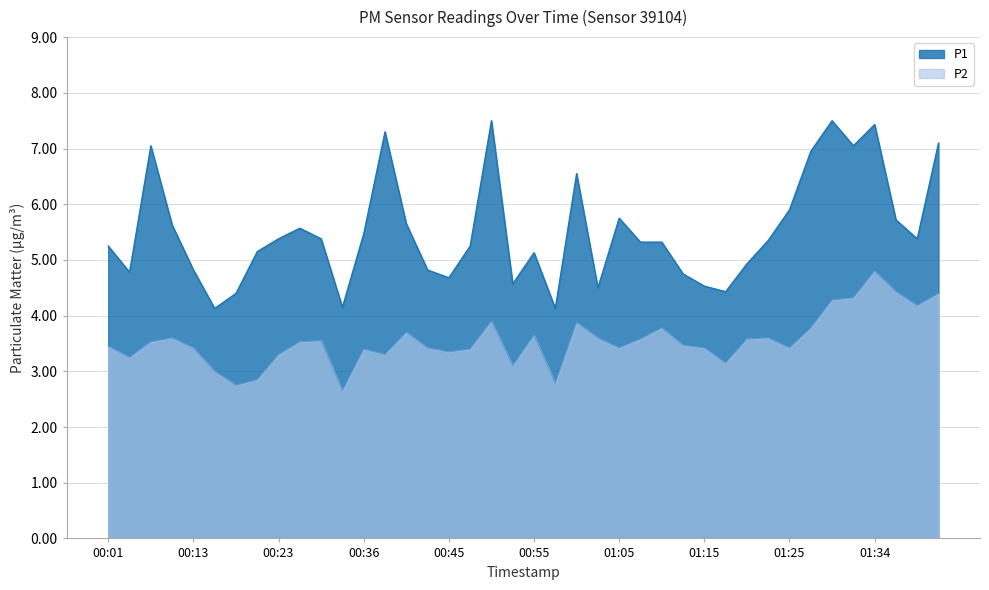

At how many categories does at least one series exceed 3?

40